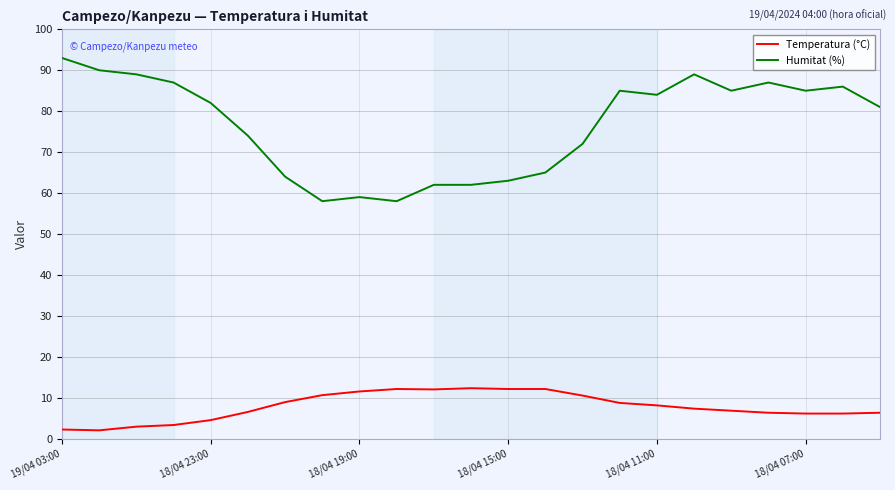

Which series has the largest total across all categories?

Humitat (%)